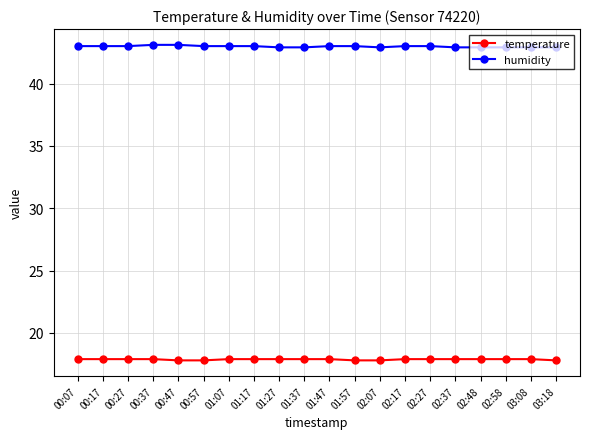

What is the label of the 10th point from the left?

01:37